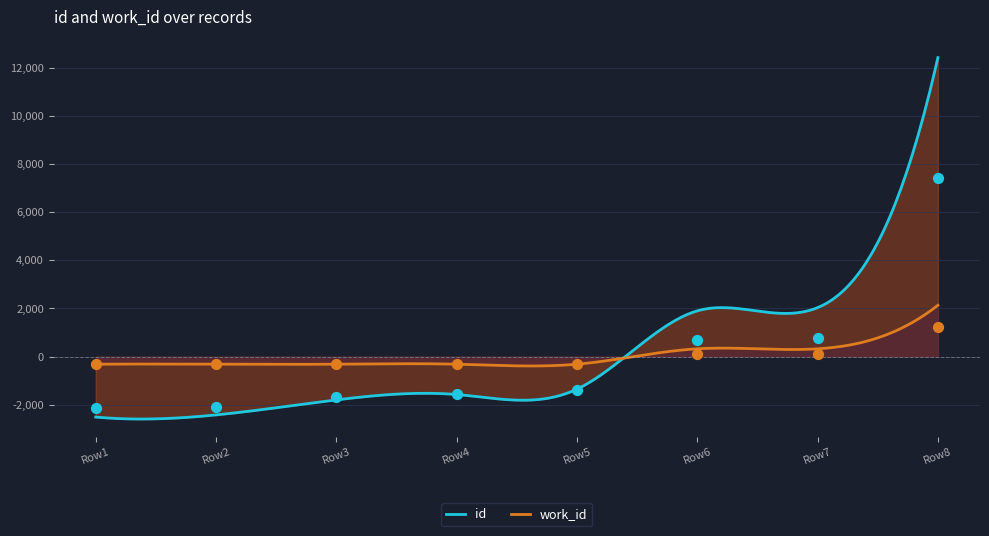

At how many categories does at least one series exceed 1906?

1